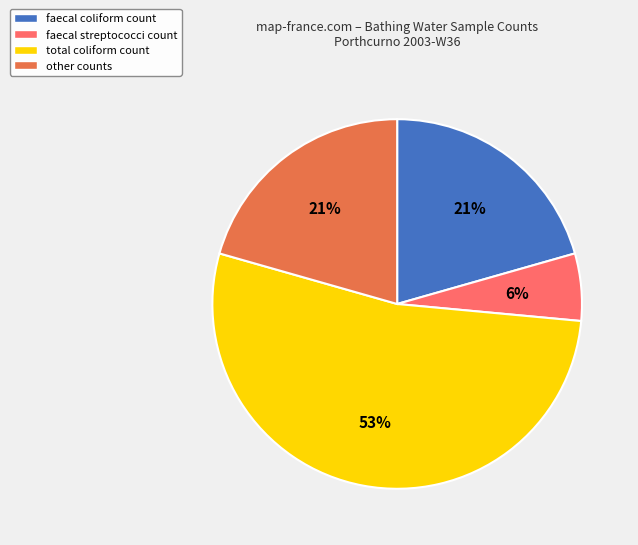

Which slice is the smallest?

faecal streptococci count